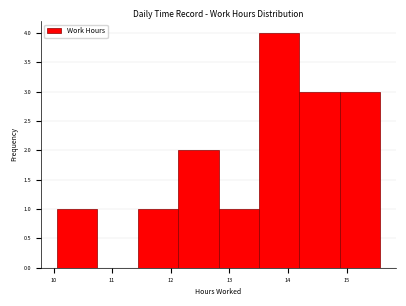

Reading left to right, transcribe this chart: for each bar, give the range it covers on the x-axis and its height. Neither the bar edges nor the heights are printed on the chart, so give them approximately, as read against the axes.

10.1 to 10.7: 1
10.7 to 11.4: 0
11.4 to 12.1: 1
12.1 to 12.8: 2
12.8 to 13.5: 1
13.5 to 14.2: 4
14.2 to 14.9: 3
14.9 to 15.6: 3